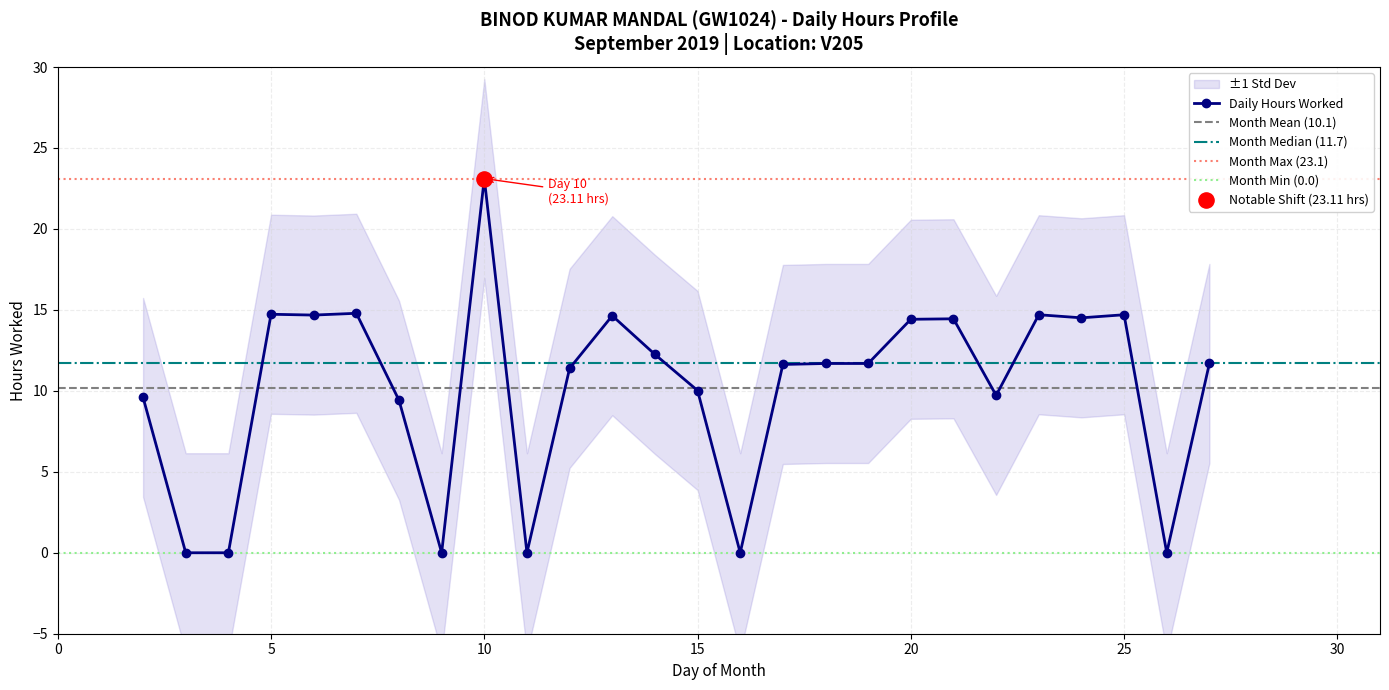

Which has a higher value, 12 or 5?

5